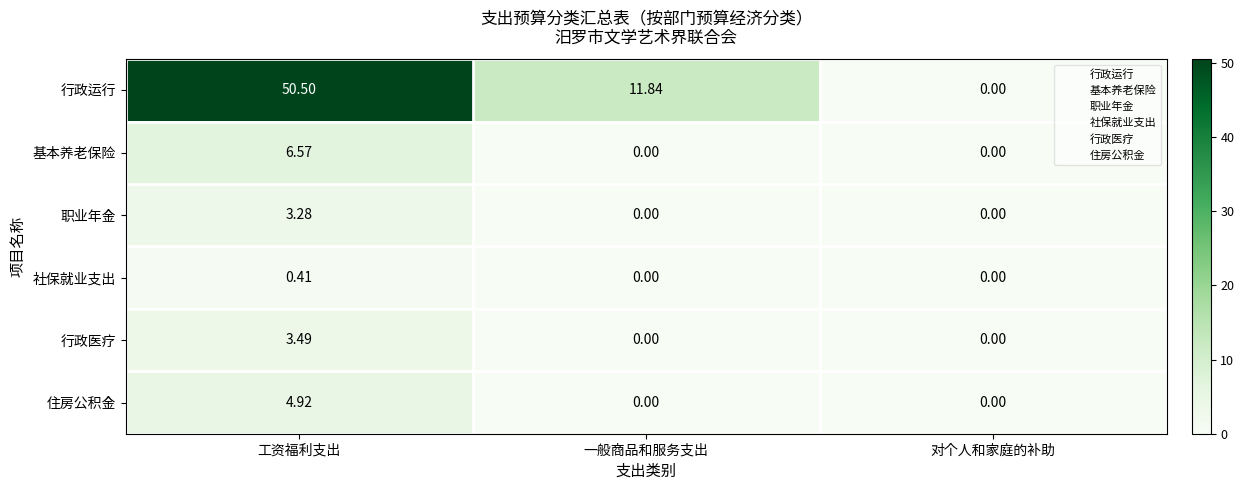

Which series has the widest spread of values?

行政运行